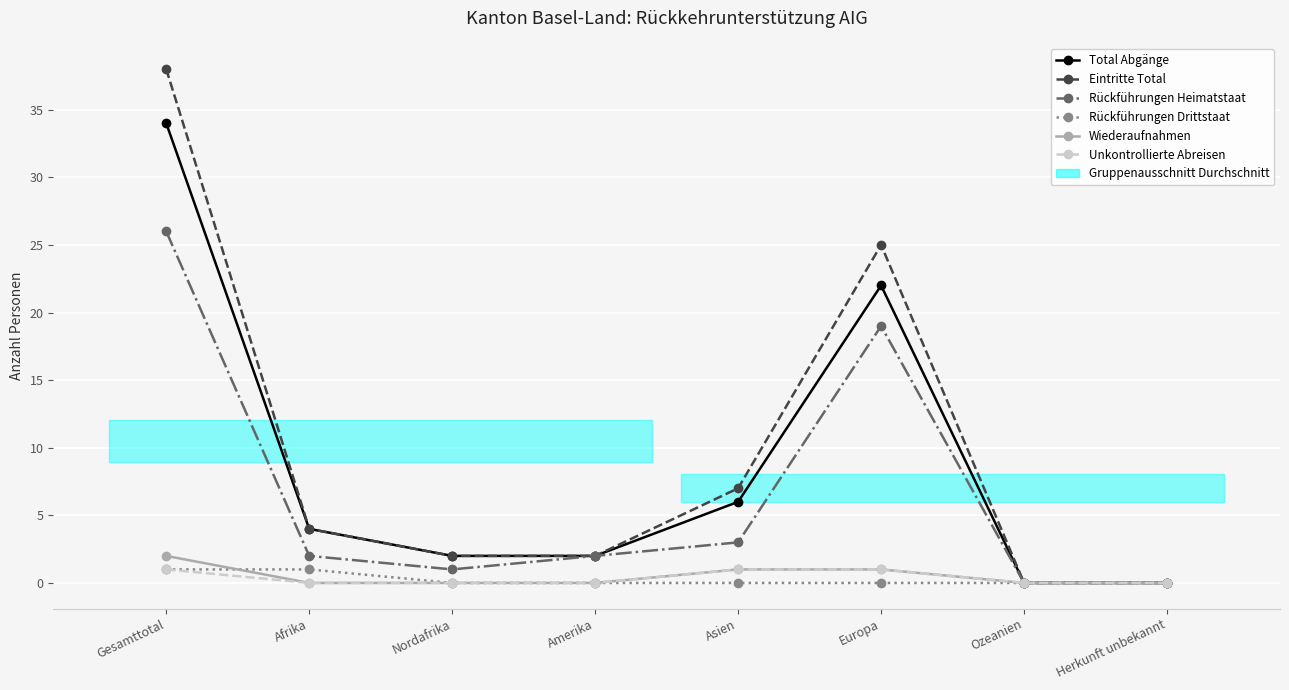

What is the label of the 7th point from the right?

Afrika